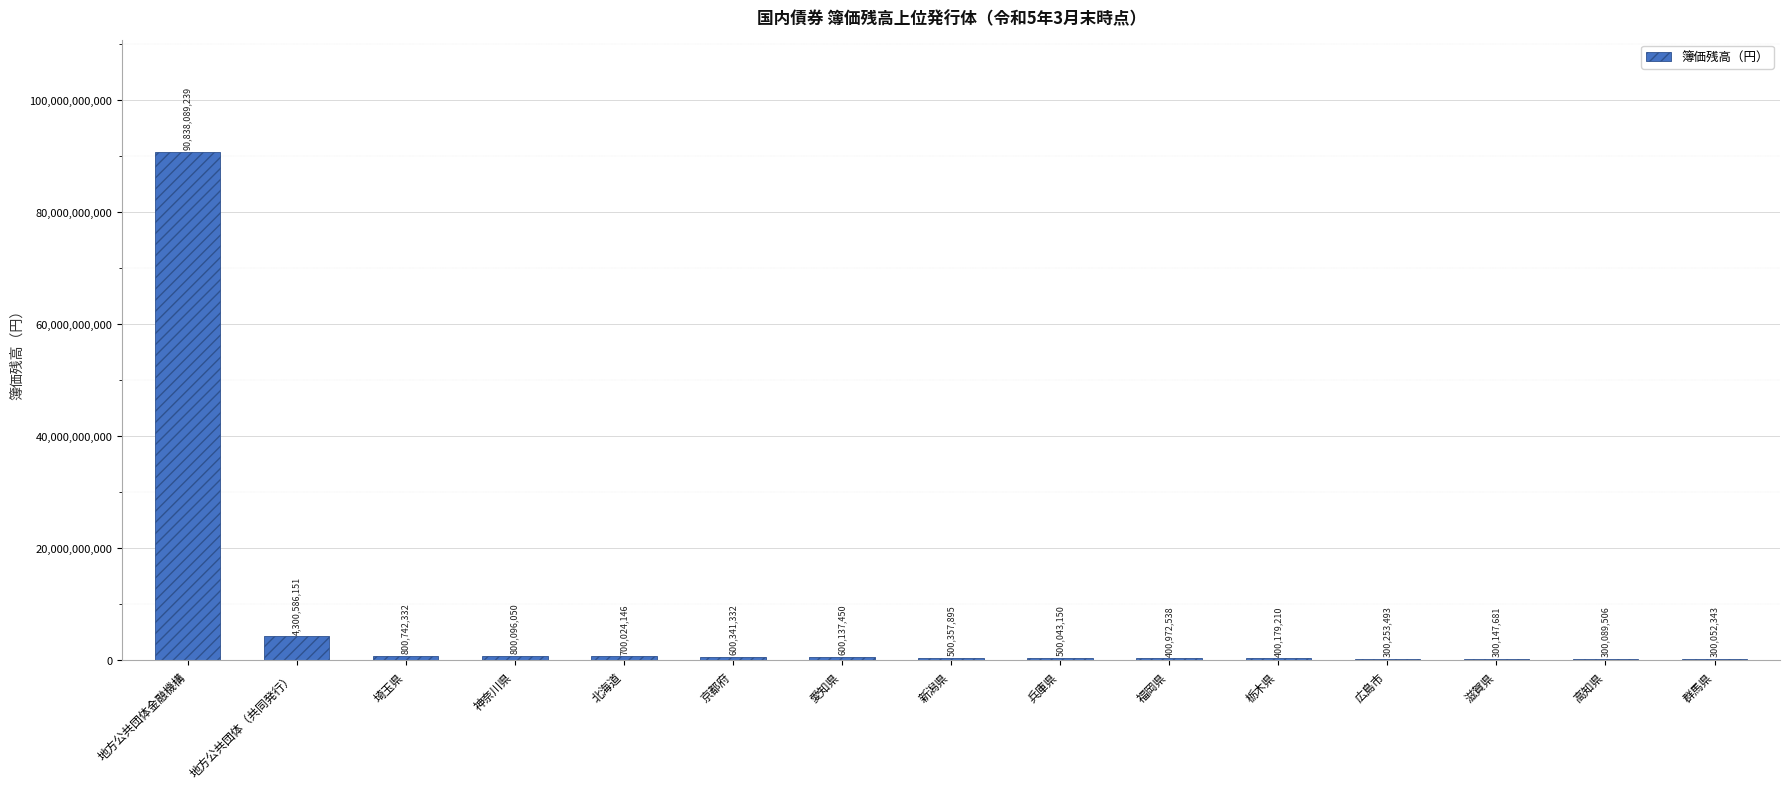

Reading left to right, transcribe all the data shown in this chart.

90838089239	4300586151	800742332	800096050	700024146	600341332	600137450	500357895	500043150	400972538	400179210	300253493	300147681	300089506	300052343